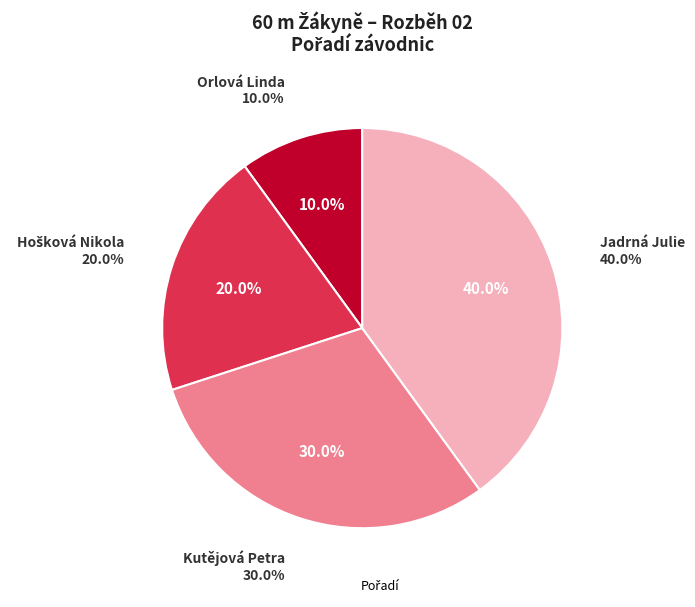

What percentage is NOT represented by Orlová Linda?

90.0%